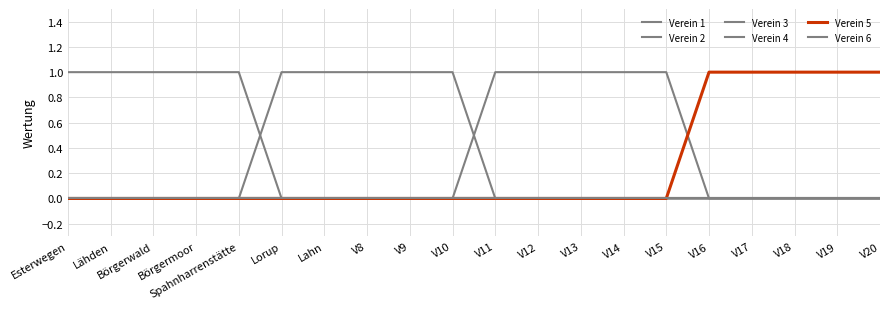

Rank the series by their maximum value, from lowest to highest.

Verein 1, Verein 6, Verein 2, Verein 3, Verein 4, Verein 5